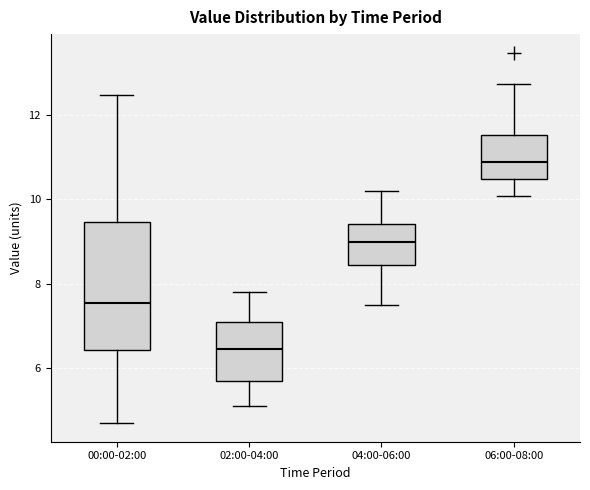

Where does the lower whisker of the box for 02:00-04:00 end on the y-axis? The values are not printed on the chart, so give them approximately, as read against the axis.

5.2